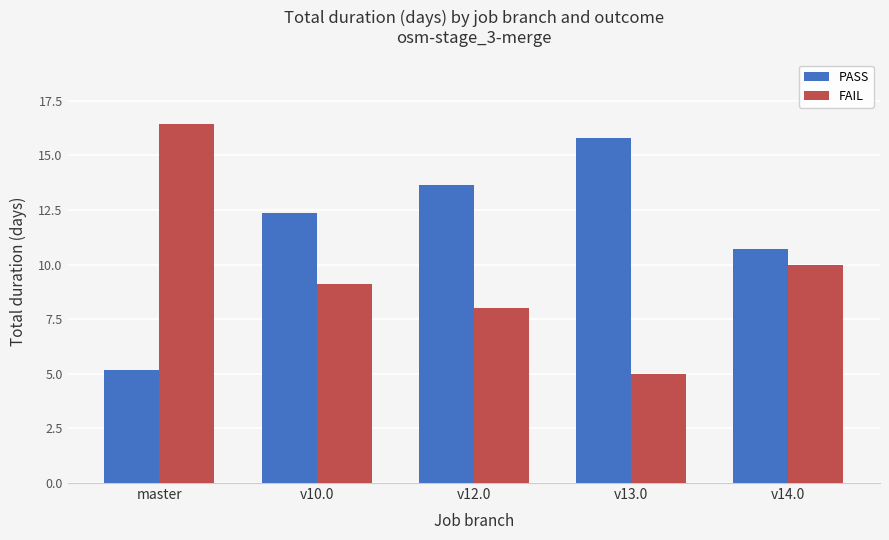

Which series has the largest range (max minus min)?

FAIL